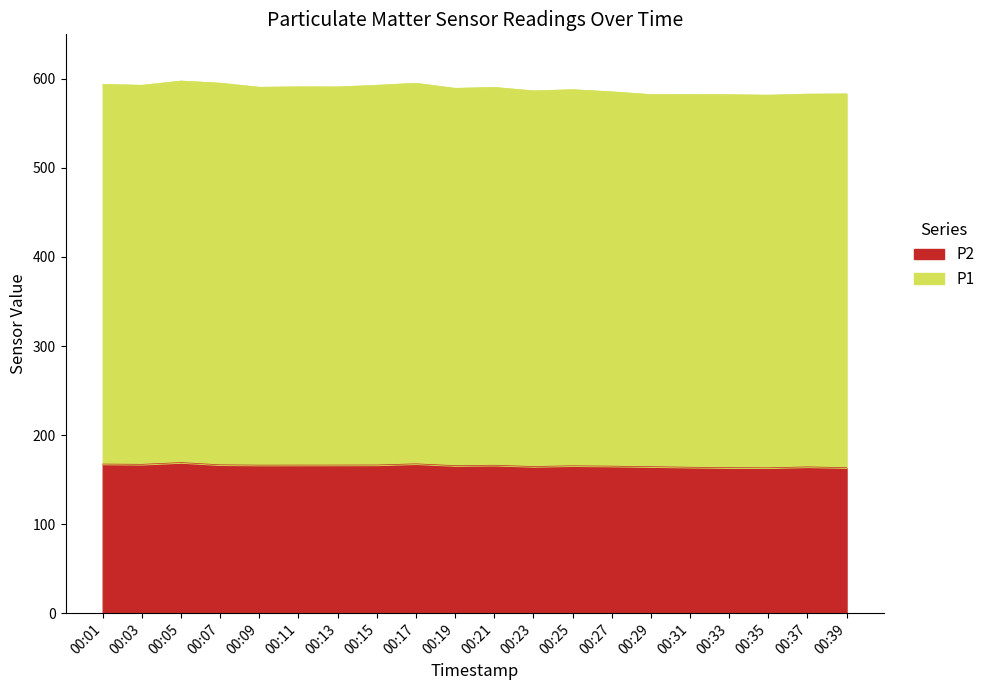

What is the average value of the P1 series?

588.7